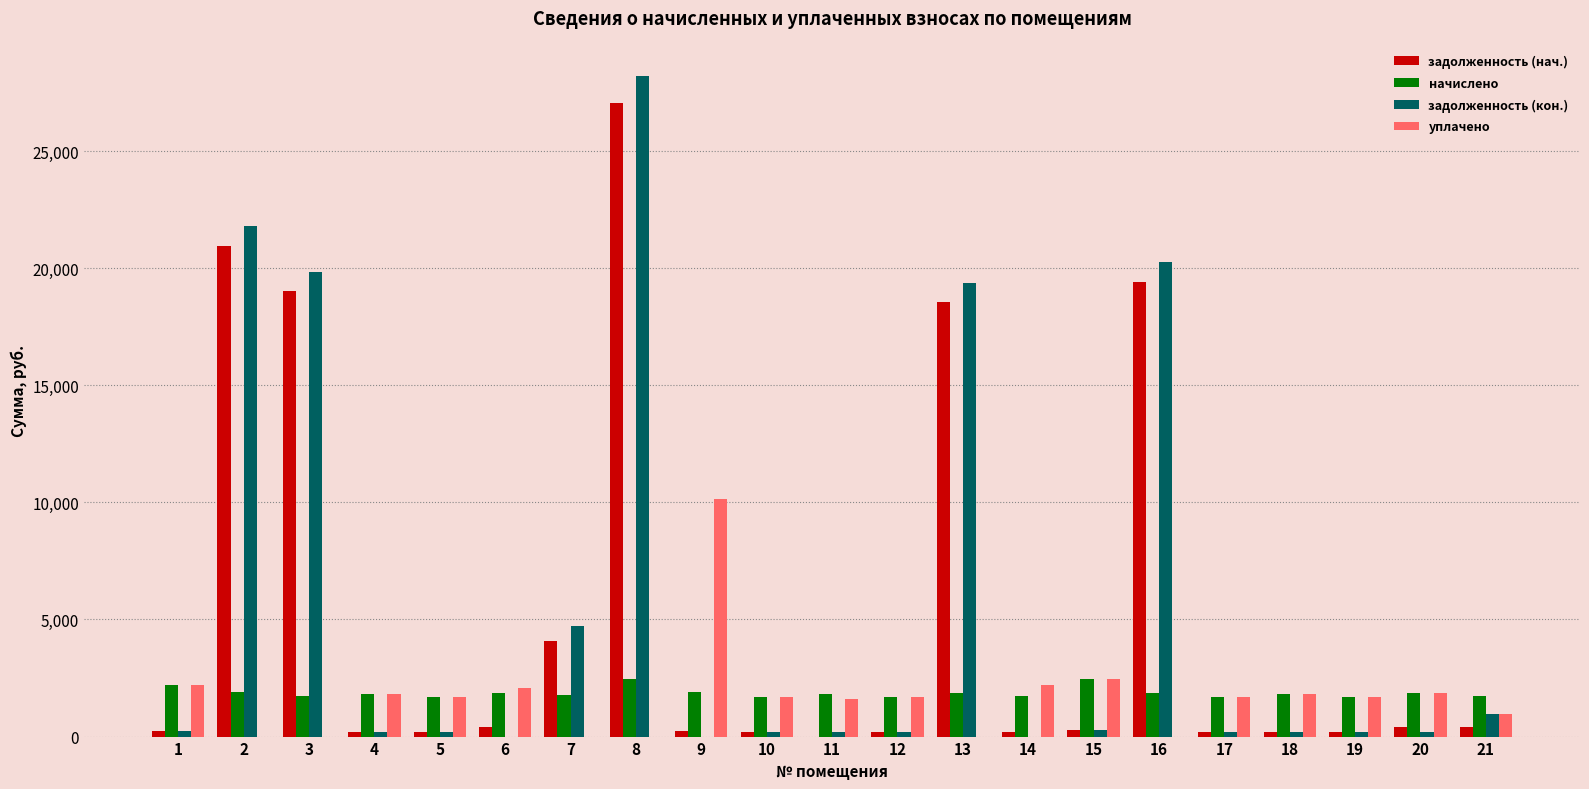

At which category is the sum across all series the highest?

8